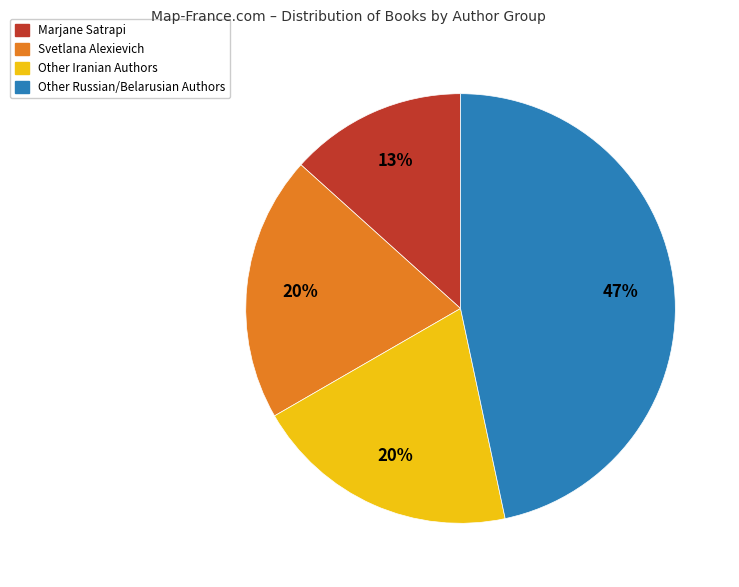

What is the largest slice in the pie chart?

Other Russian/Belarusian Authors